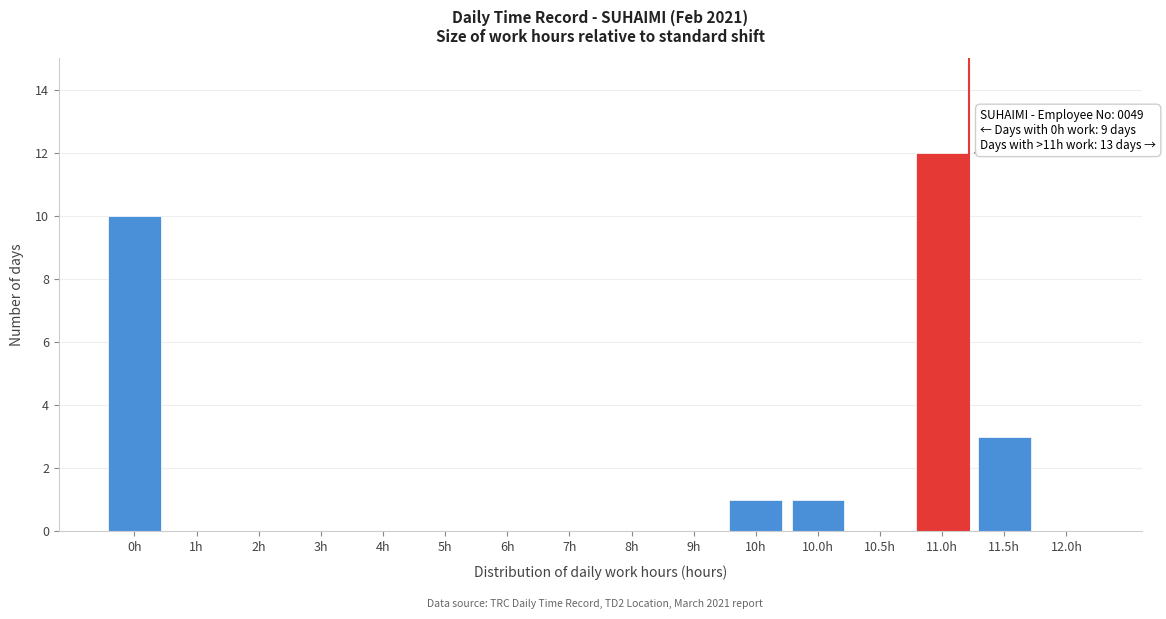

Reading left to right, what are all the values shown in this chart?

0h=10	1h=0	2h=0	3h=0	4h=0	5h=0	6h=0	7h=0	8h=0	9h=0	10h=1	10.0h=1	10.5h=0	11.0h=12	11.5h=3	12.0h=0